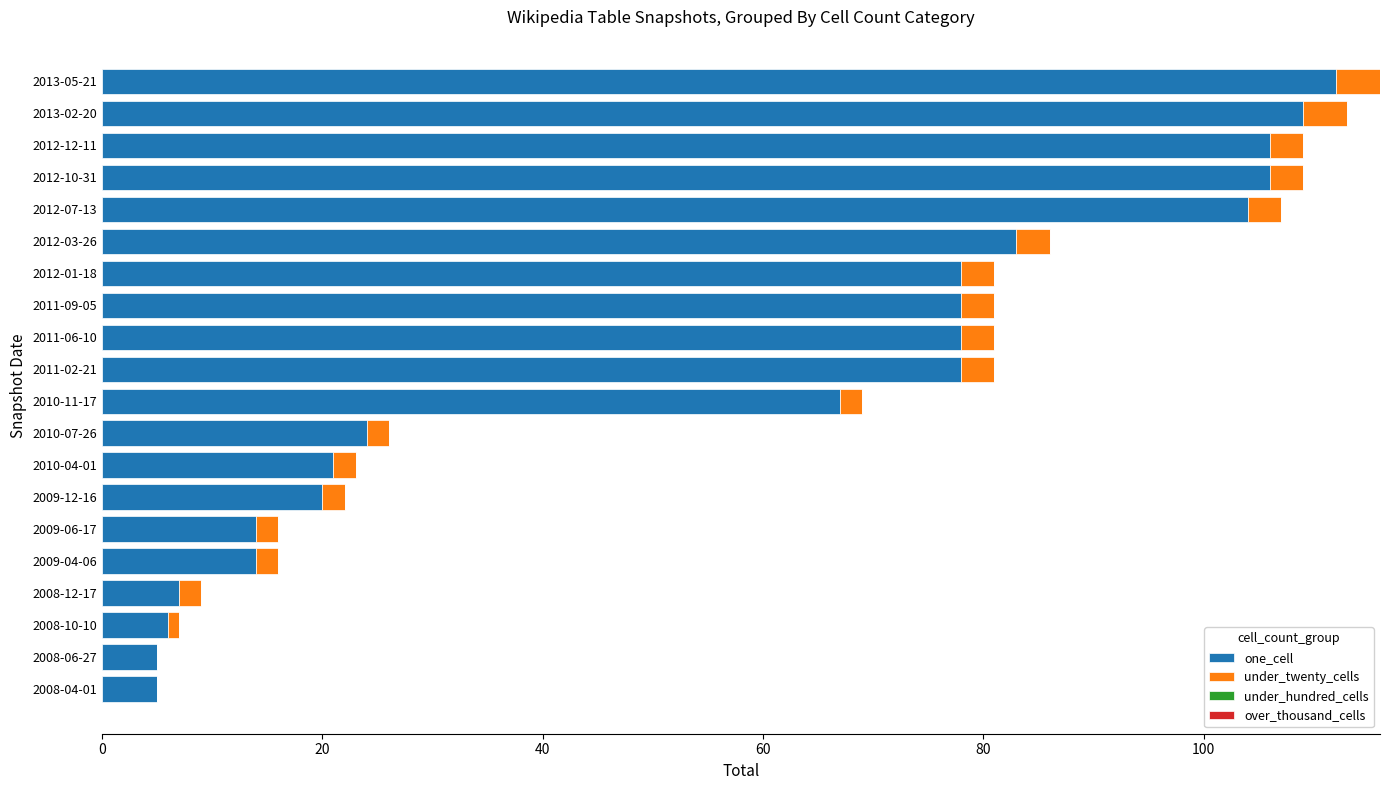

True or false: one_cell has a value of 33 at 2012-12-11.

False